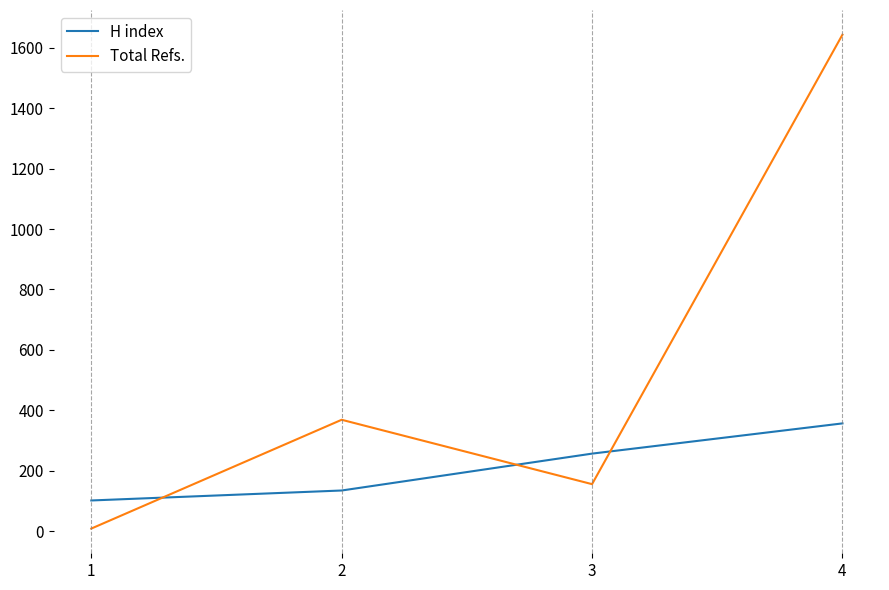

Count the number of data series in this chart.

2